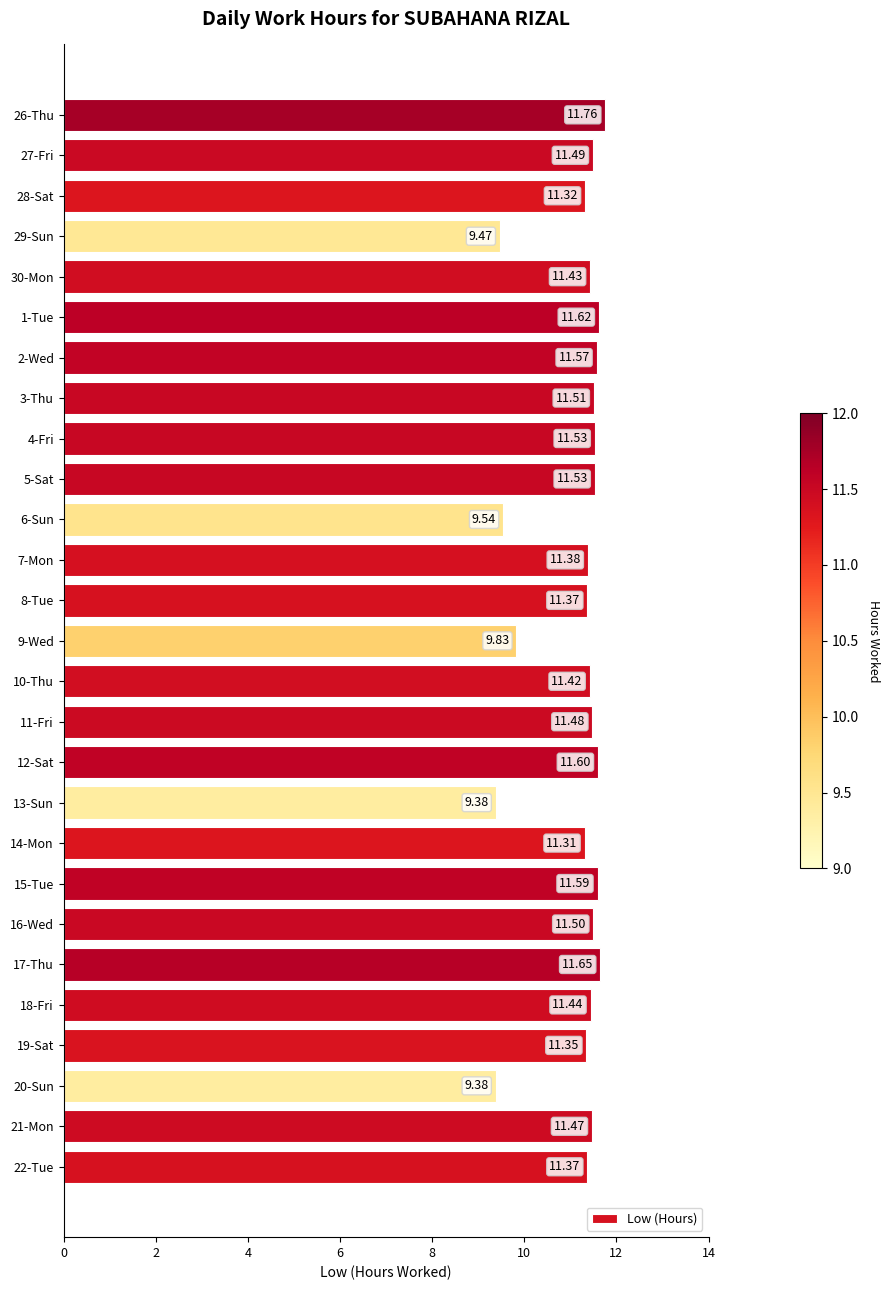

Which has a higher value, 21-Mon or 26-Thu?

26-Thu